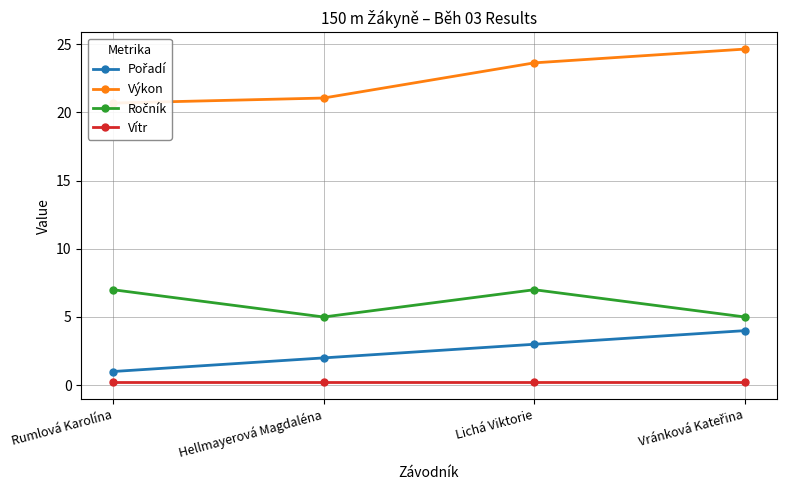

What is the average value of the Ročník series?

6.0